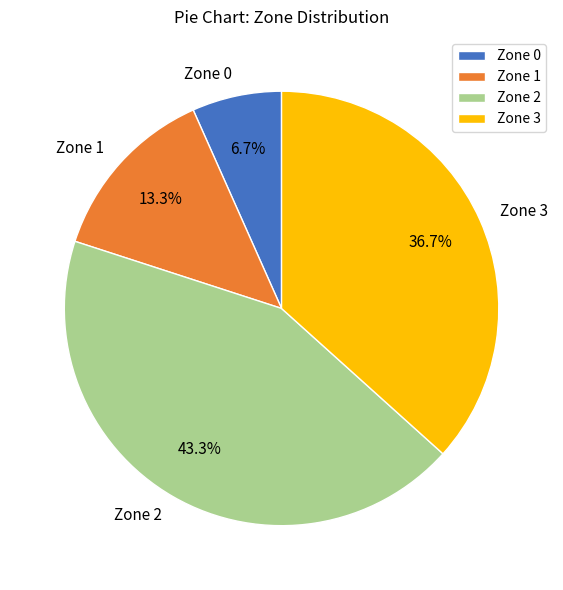

To the nearest percent, what percentage of the pie is Zone 0?

7%